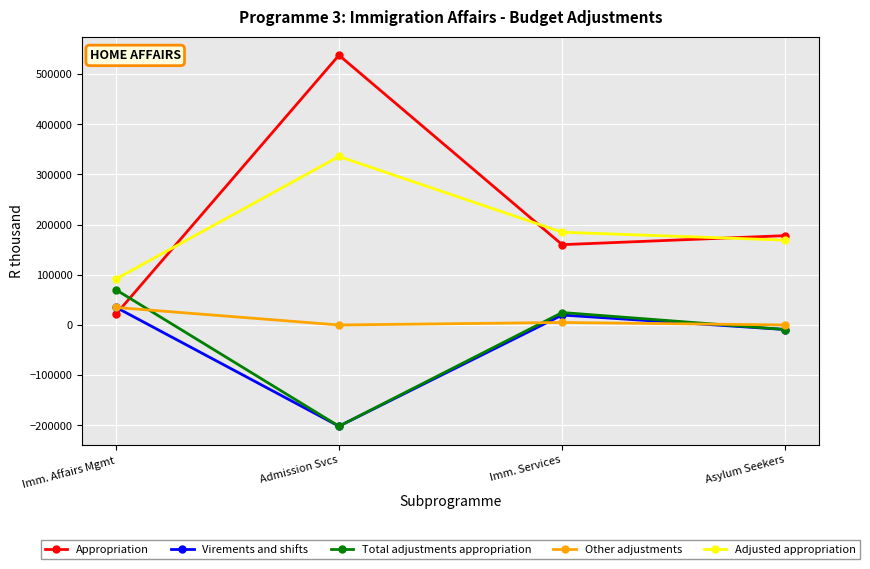

True or false: Appropriation and Virements and shifts cross at least once.

True